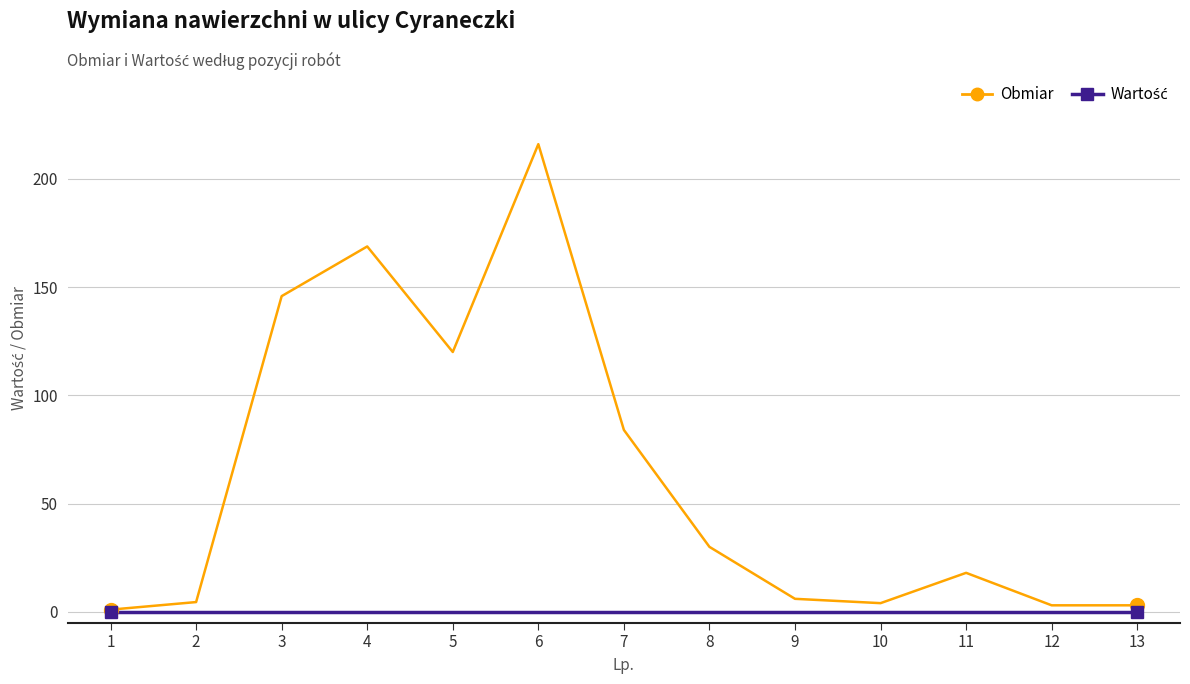

At which category is the sum across all series the highest?

6